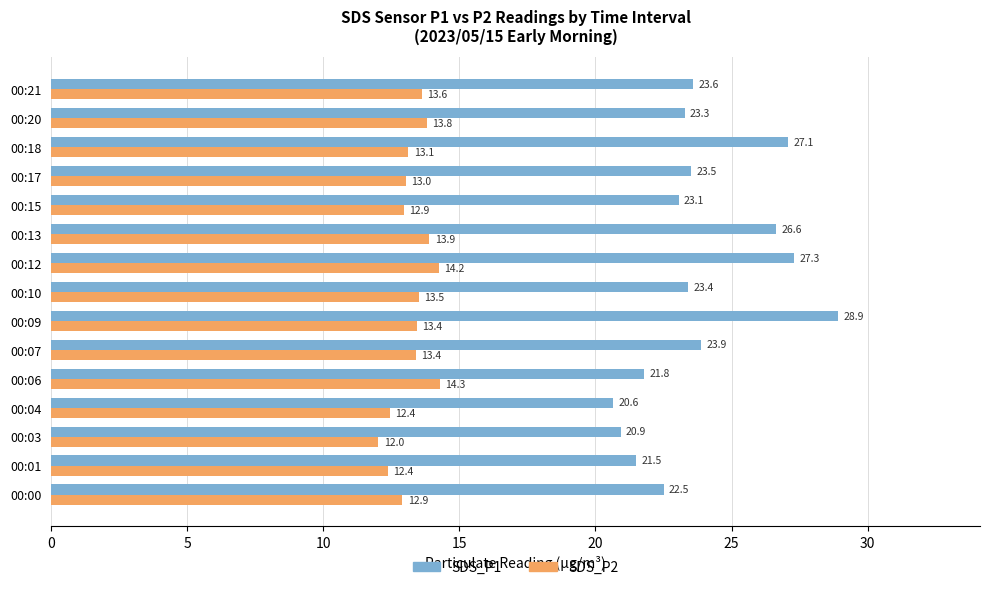

At how many categories does at least one series exceed 12?

15